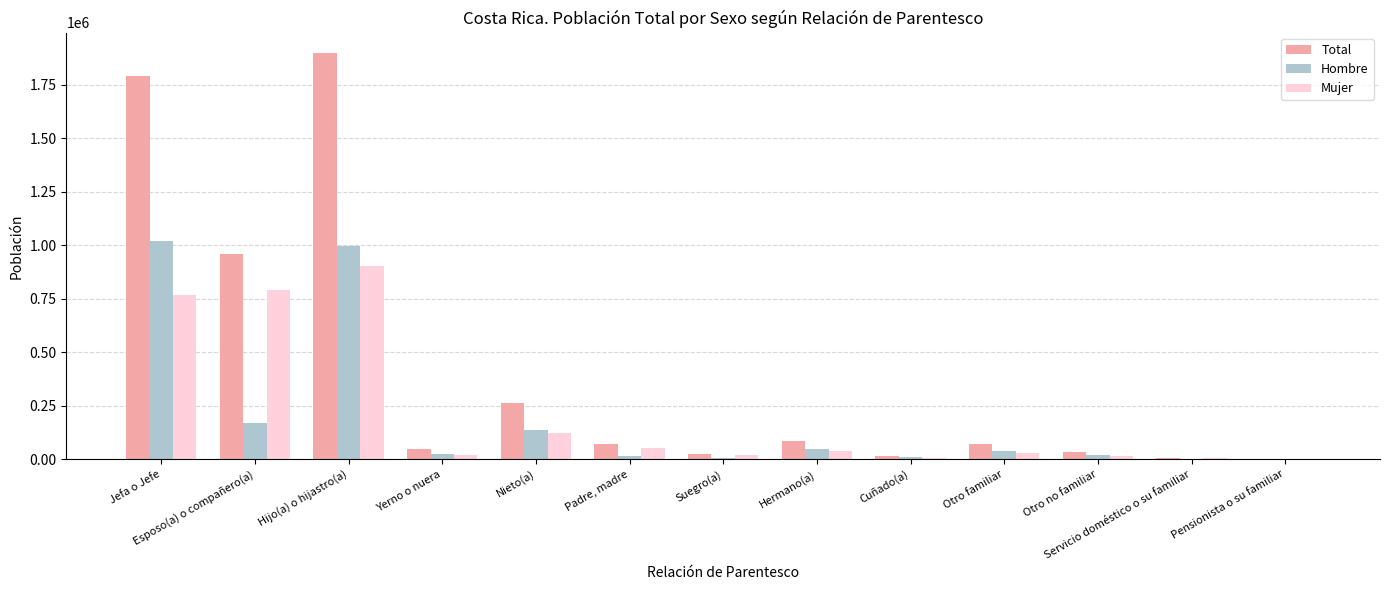

Which series has the largest total across all categories?

Total